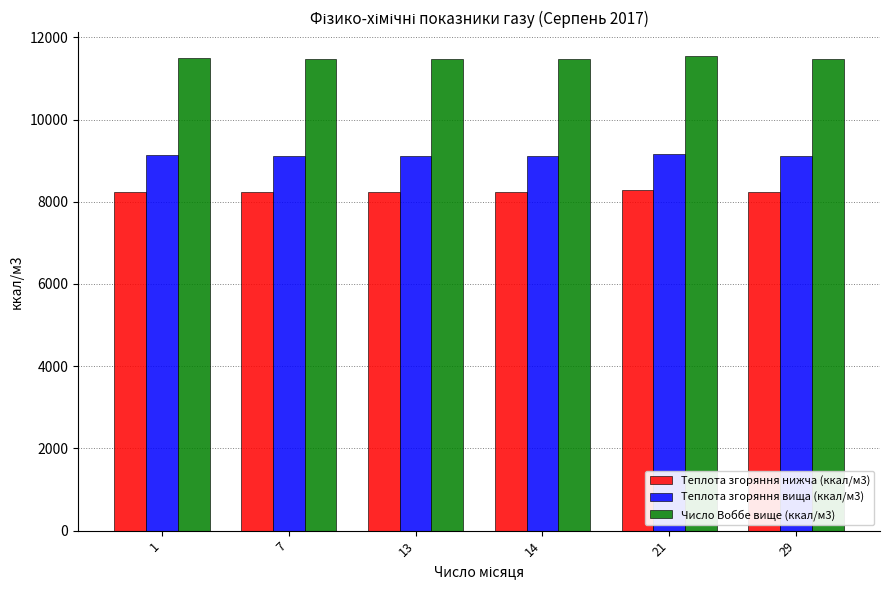

At which label does Теплота згоряння вища (ккал/м3) first exceed 9123?

1